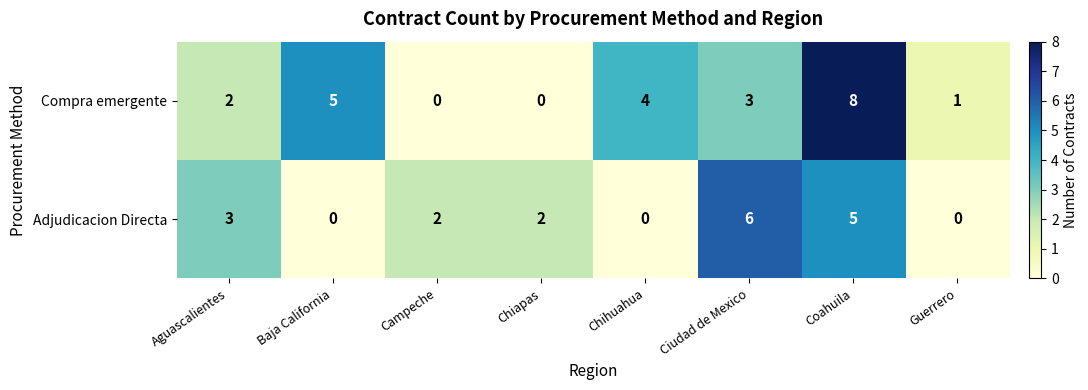

At which label does Compra emergente first exceed 3?

Baja California